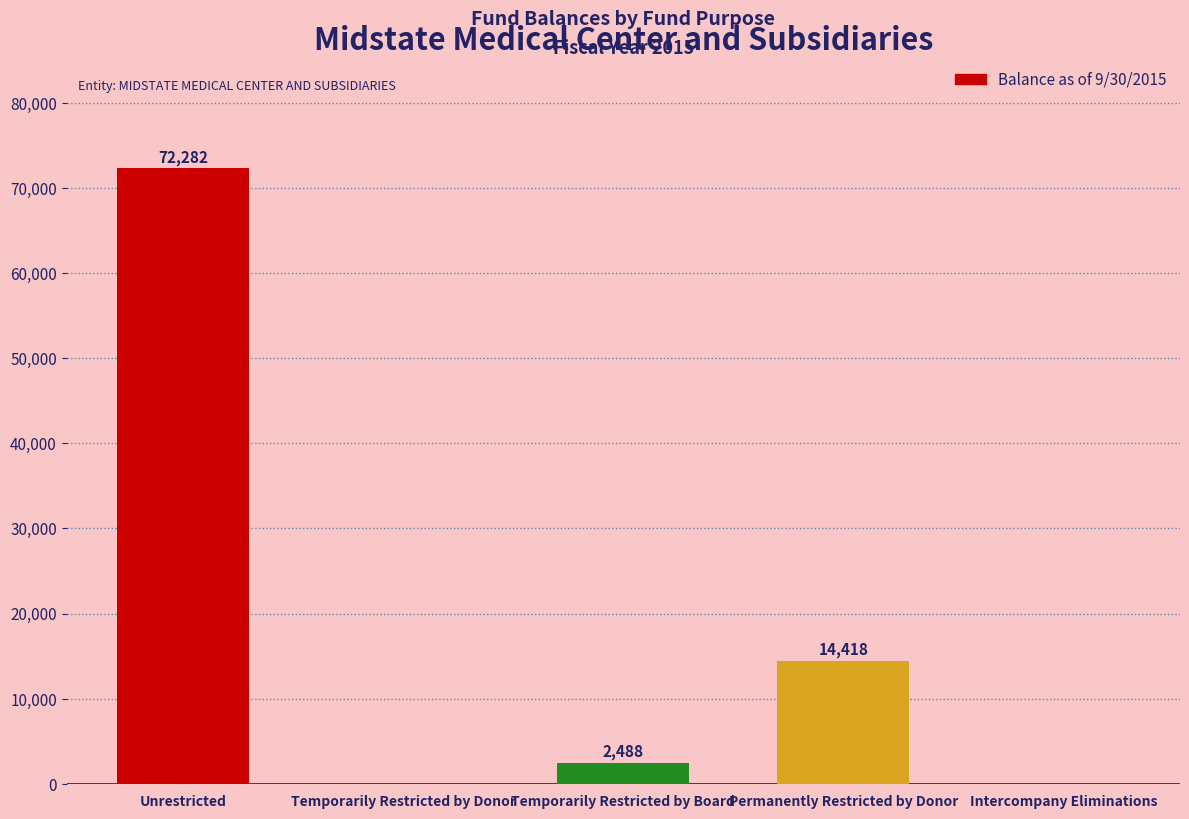

How many values are above zero?

3